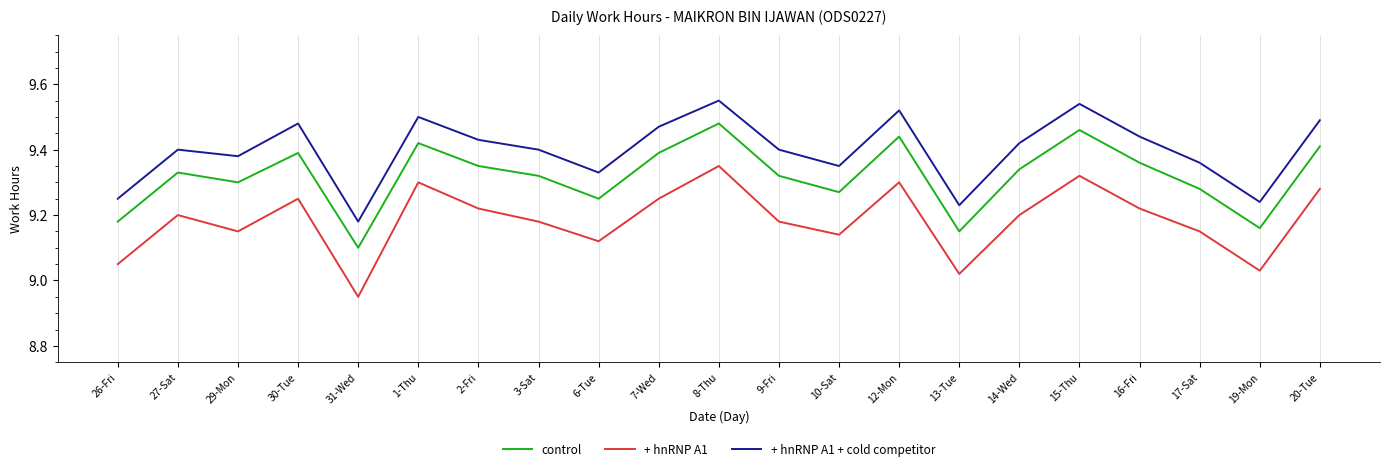

What is the difference between the maximum and minimum values in the + hnRNP A1 + cold competitor series?

0.4